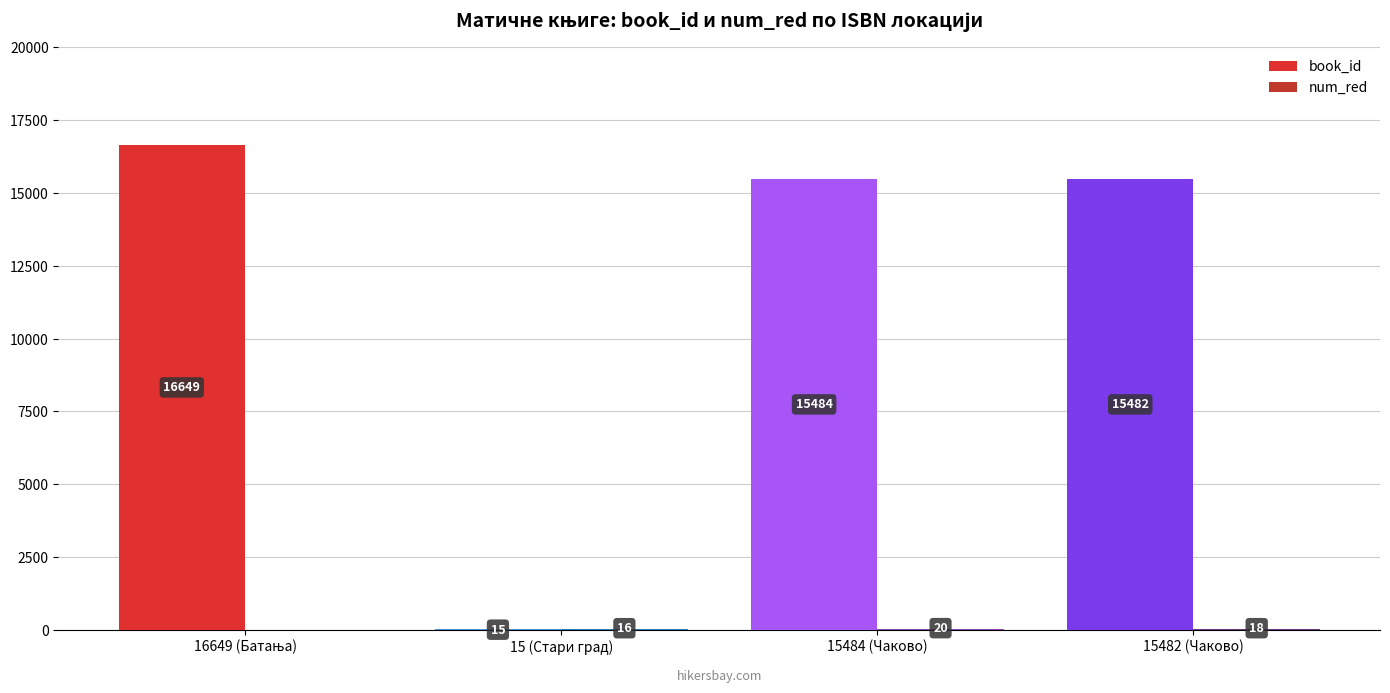

How many groups of bars are there?

4